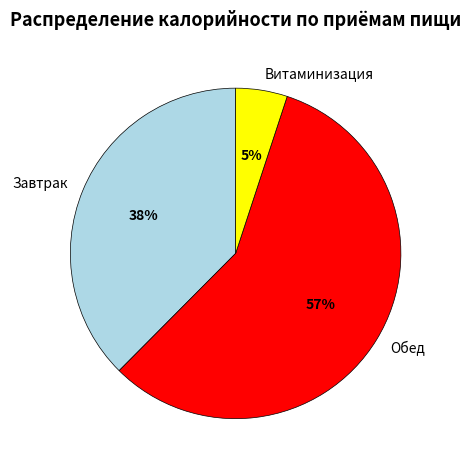

What is the majority slice?

Обед